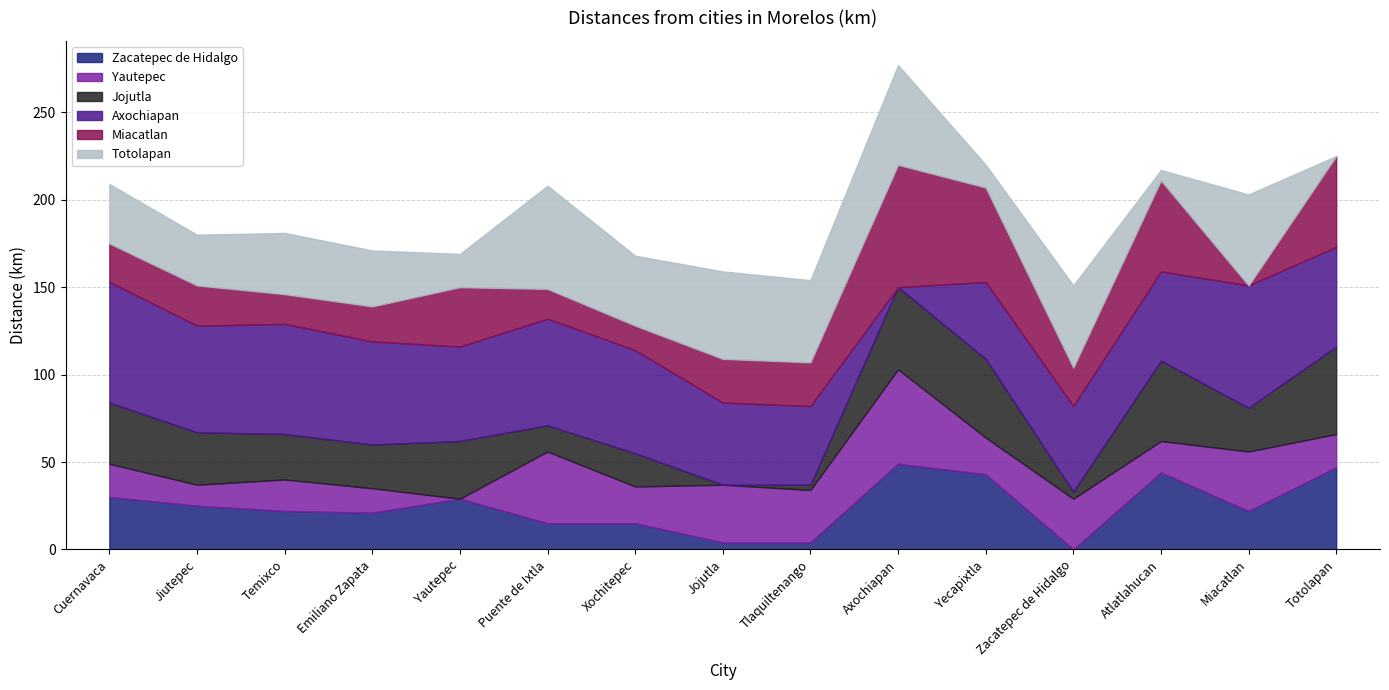

Which has a higher value, Totolapan or Cuernavaca?

Totolapan